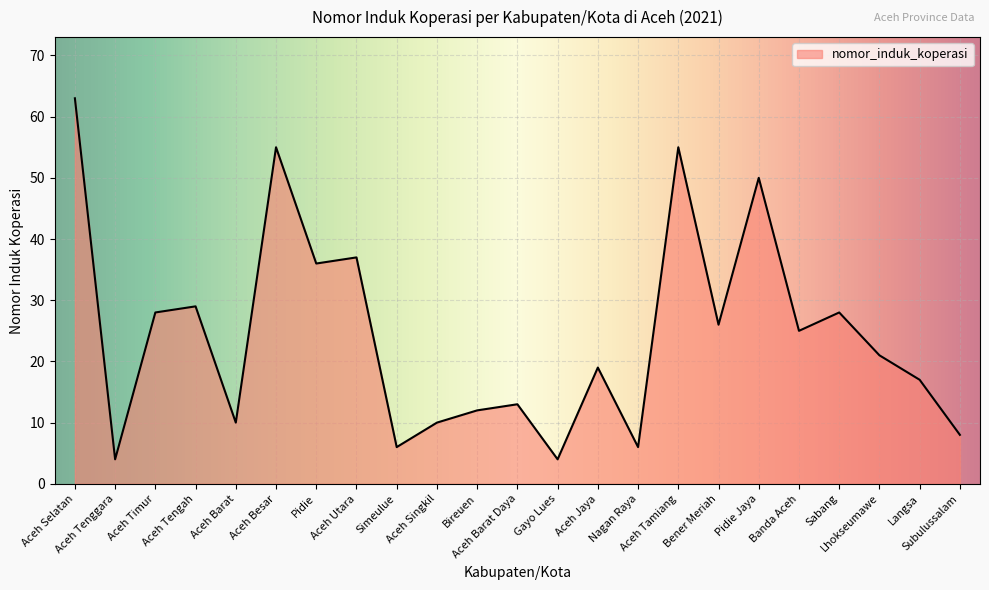

What is the minimum value shown in the chart?

4